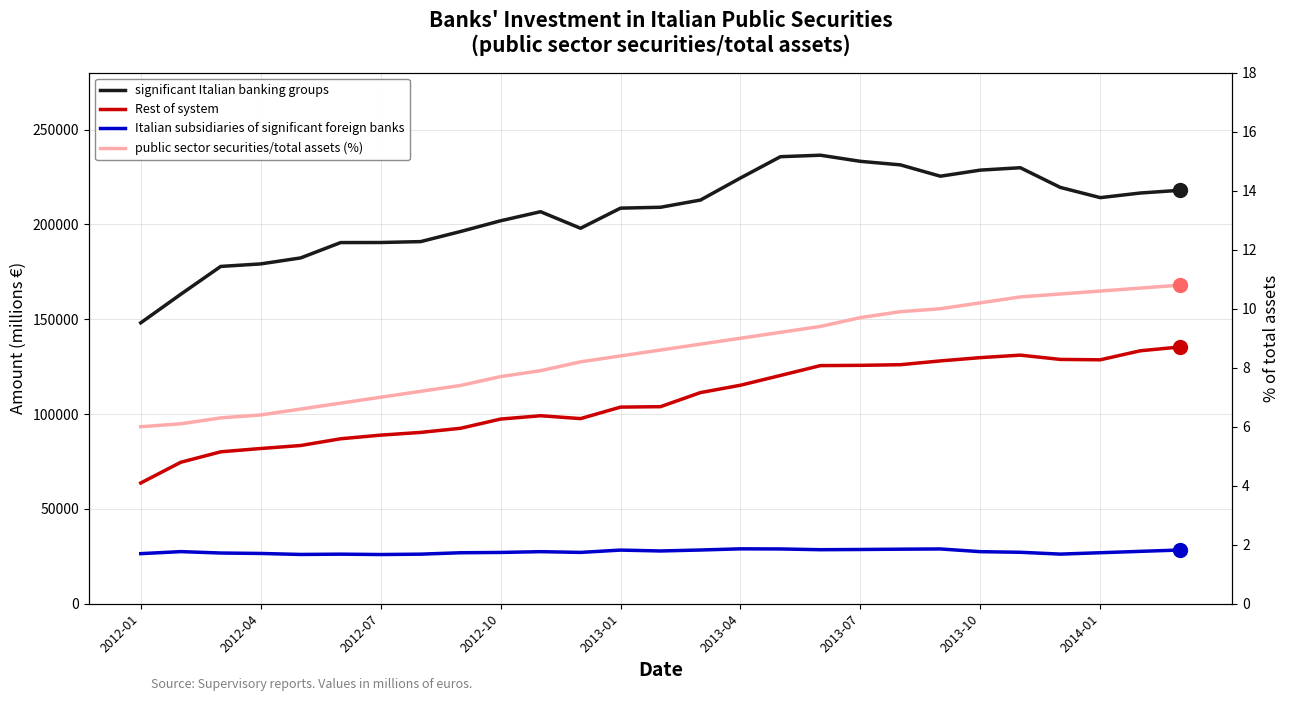

Which series has the largest total across all categories?

significant Italian banking groups